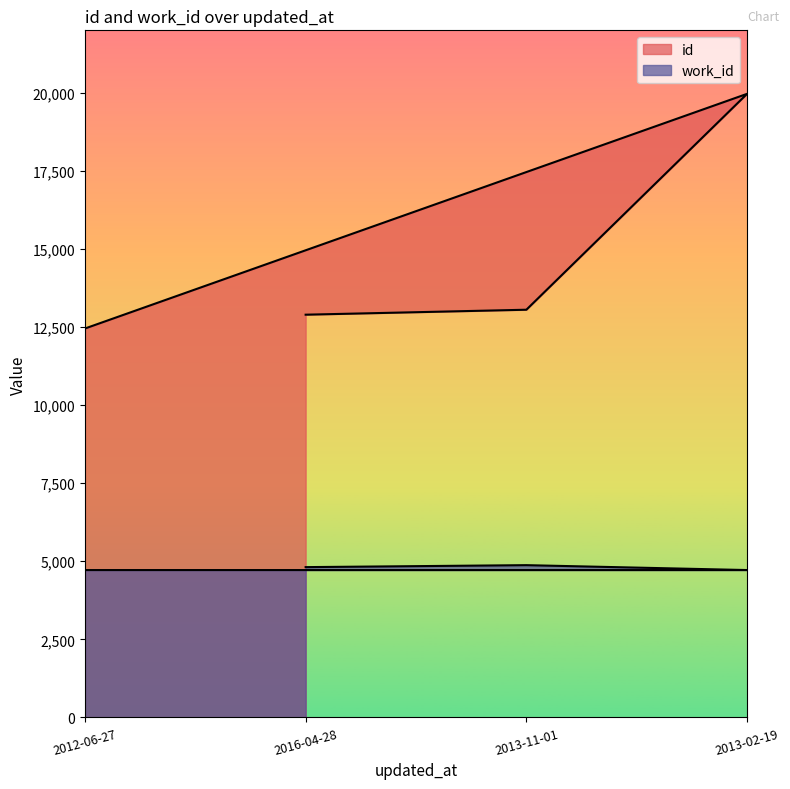

At which label does id reach its peak?

2013-02-19